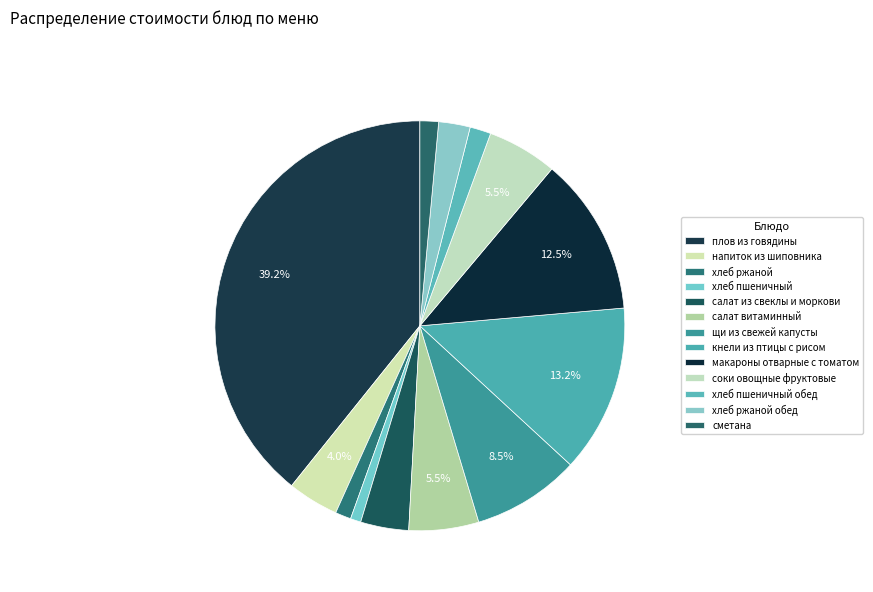

How many slices are in this pie chart?

13